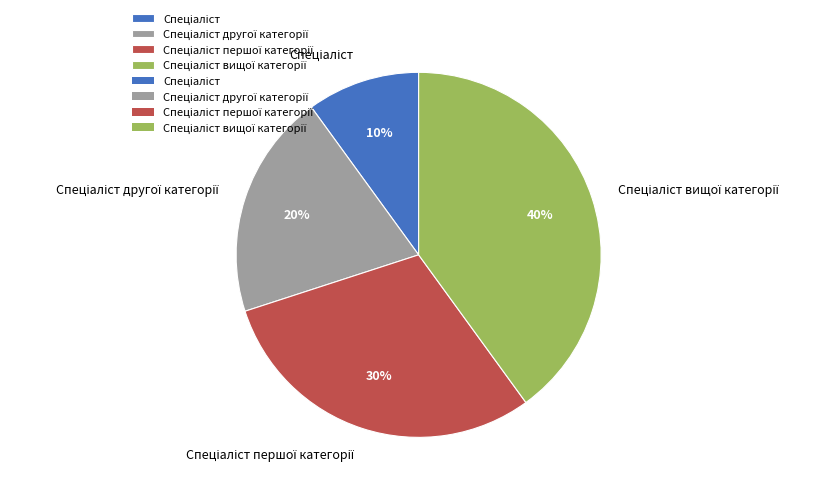

Count the number of slices in the pie.

4